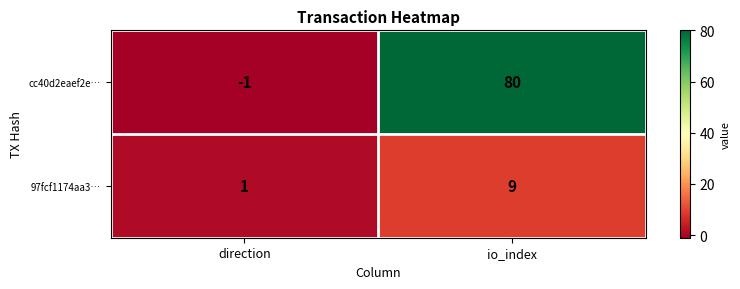

List the series in order of their overall mean, highest first.

cc40d2eaef2e…, 97fcf1174aa3…